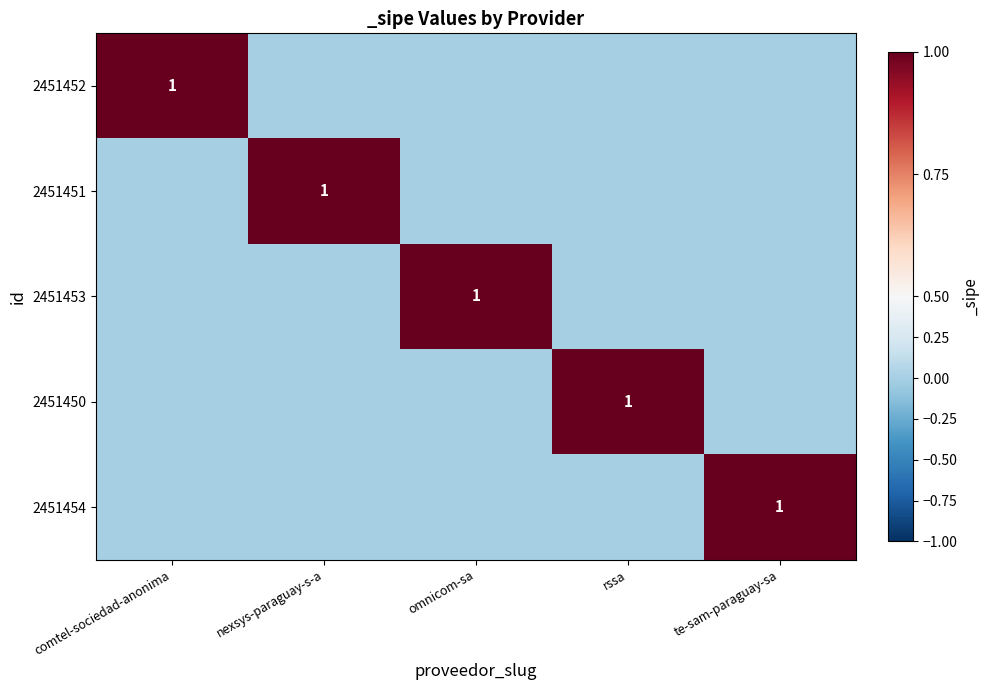

True or false: 2451452 has a value of 1 at comtel-sociedad-anonima.

True